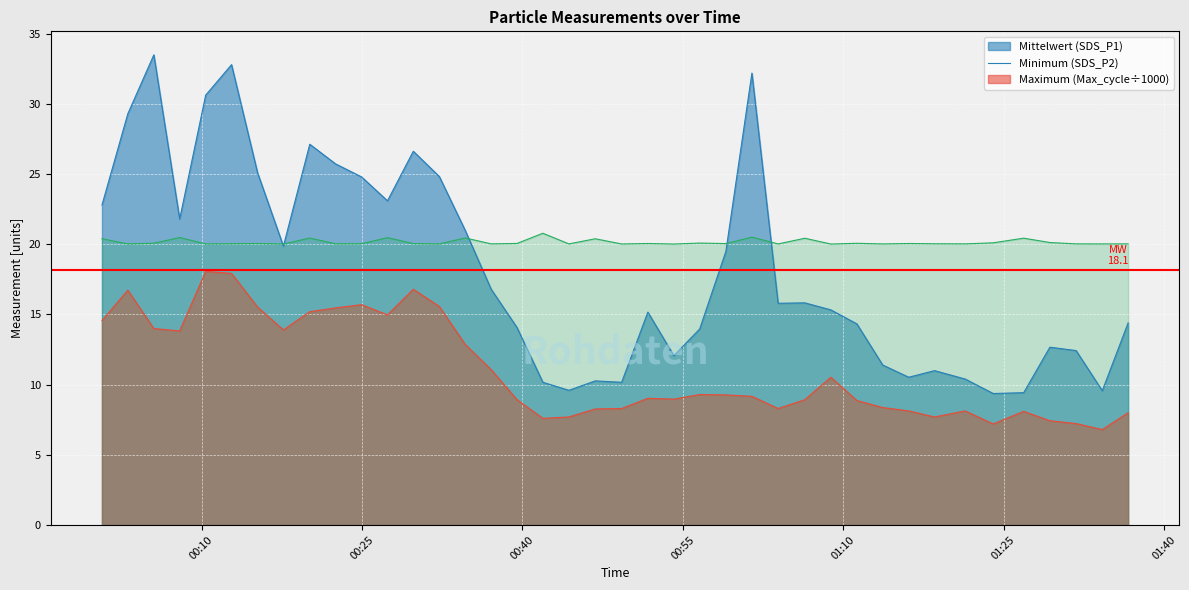

Reading right to left, what are all the values shown in this chart?

SDS_P1: 14.4	9.6	12.4	12.7	9.4	9.4	10.4	11.0	10.5	11.4	14.3	15.3	15.8	15.8	32.2	19.5	14.0	12.1	15.2	10.2	10.3	9.6	10.2	14.1	16.8	21.0	24.8	26.6	23.1	24.8	25.7	27.1	19.9	25.1	32.8	30.6	21.8	33.5	29.3	22.8
SDS_P2: 8.0	6.8	7.2	7.4	8.1	7.2	8.1	7.7	8.1	8.4	8.9	10.5	8.9	8.3	9.2	9.3	9.3	9.0	9.0	8.3	8.3	7.7	7.6	8.9	11.1	12.9	15.6	16.8	15.0	15.7	15.5	15.2	13.9	15.5	17.9	18.1	13.8	14.0	16.7	14.6
Max_cycle: 20.0	20.0	20.0	20.1	20.4	20.1	20.0	20.0	20.1	20.0	20.1	20.0	20.4	20.0	20.5	20.1	20.1	20.0	20.1	20.0	20.4	20.0	20.8	20.1	20.0	20.5	20.0	20.1	20.5	20.0	20.0	20.4	20.0	20.1	20.0	20.0	20.5	20.1	20.0	20.4